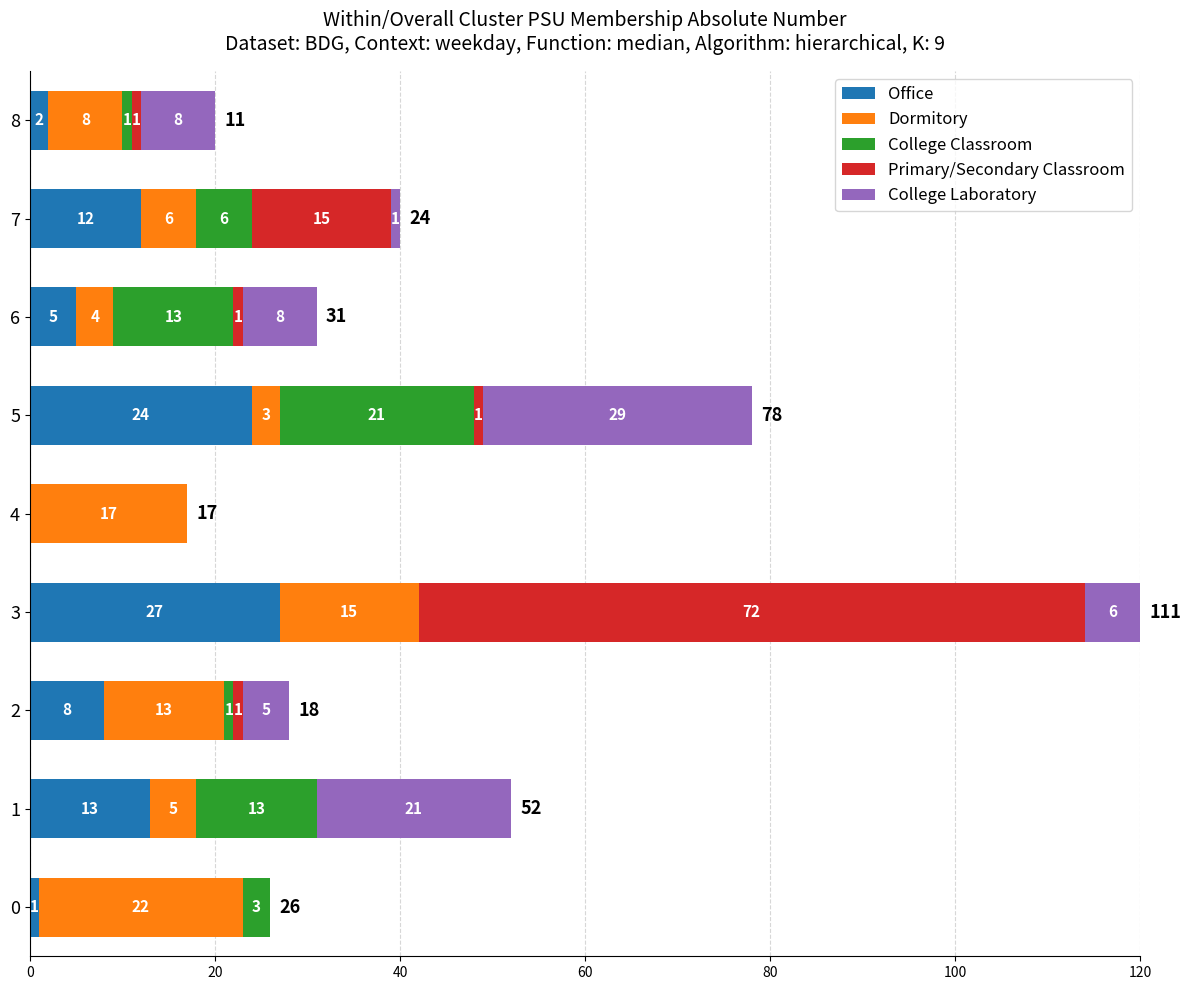

What is the highest value of the Office series?

27